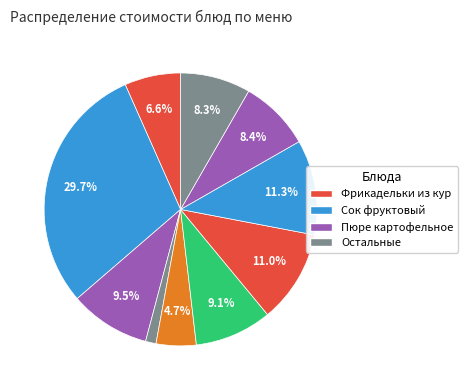

To the nearest percent, what is the difference between the largest and smallest slice percentages?

28%